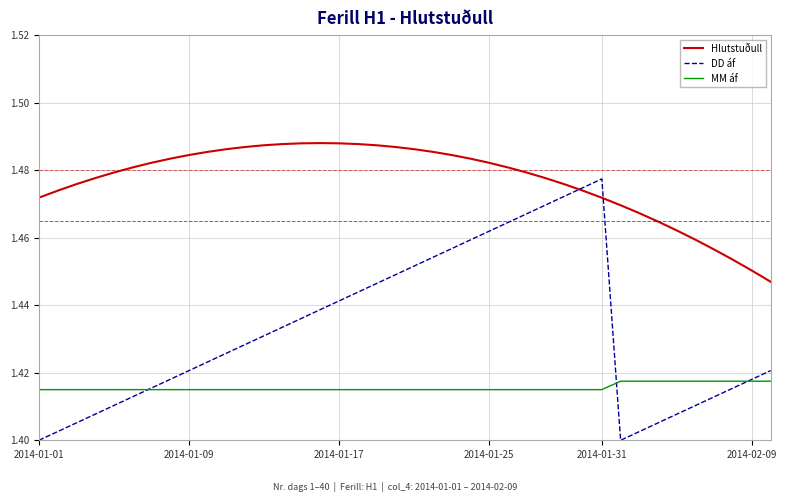

List the series in order of their overall mean, highest first.

Hlutstuðull, DD áf, MM áf